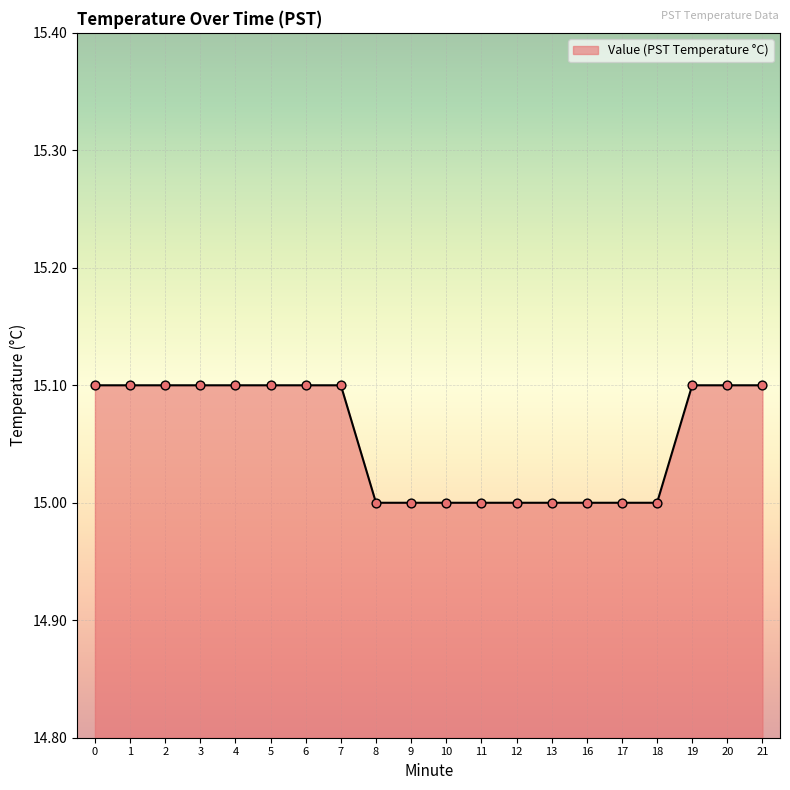

What is the change in value from 18 to 21?

+0.1